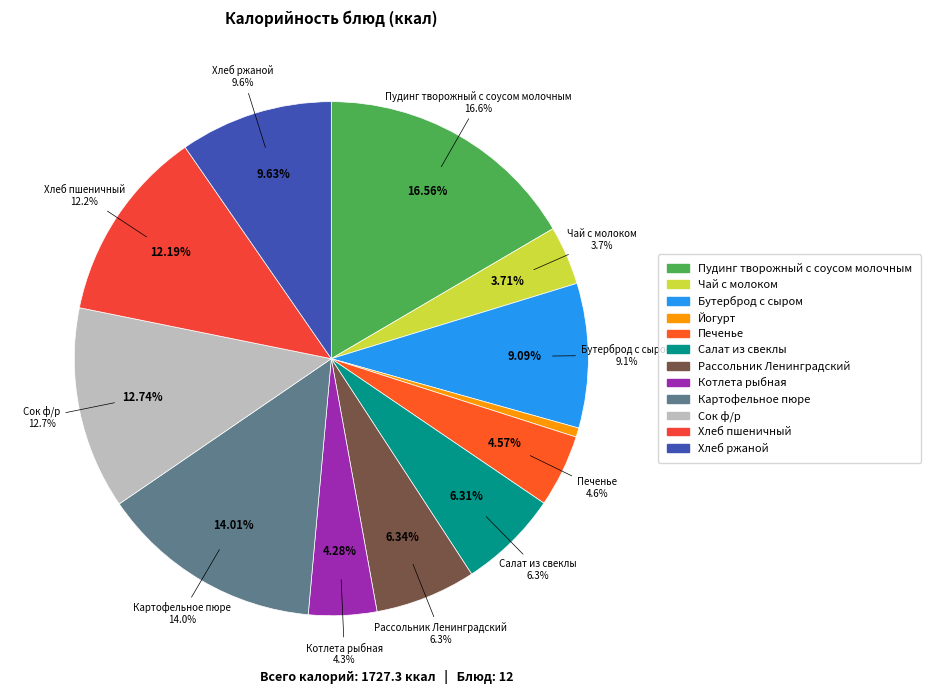

Is there a majority slice in this chart?

No